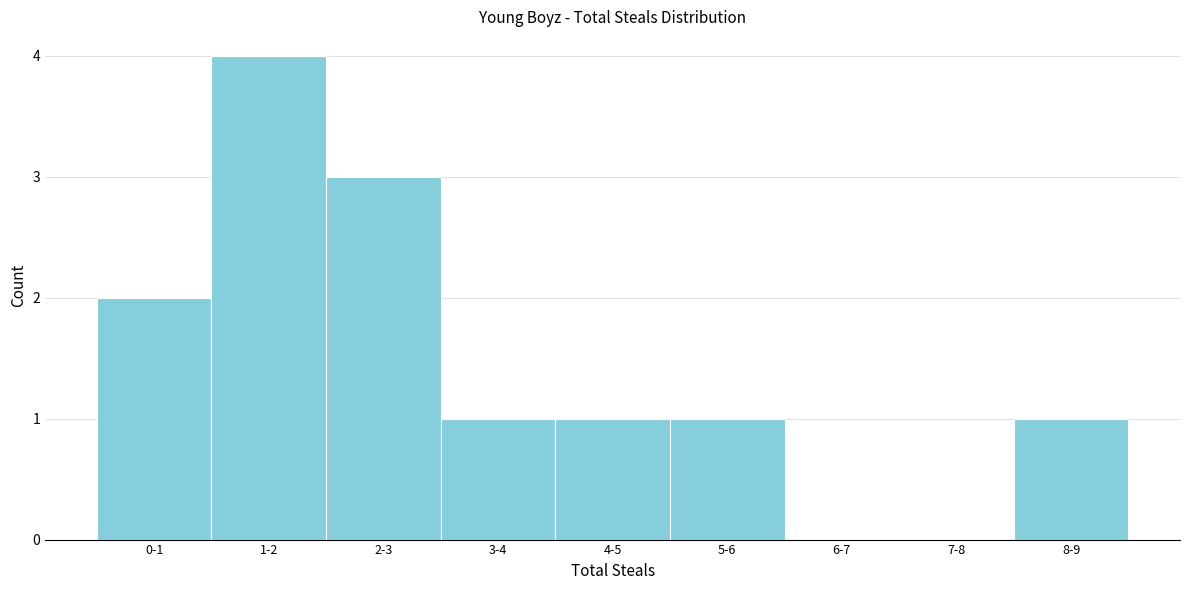

Reading left to right, extract all data points from this chart.

0-1=2	1-2=4	2-3=3	3-4=1	4-5=1	5-6=1	6-7=0	7-8=0	8-9=1